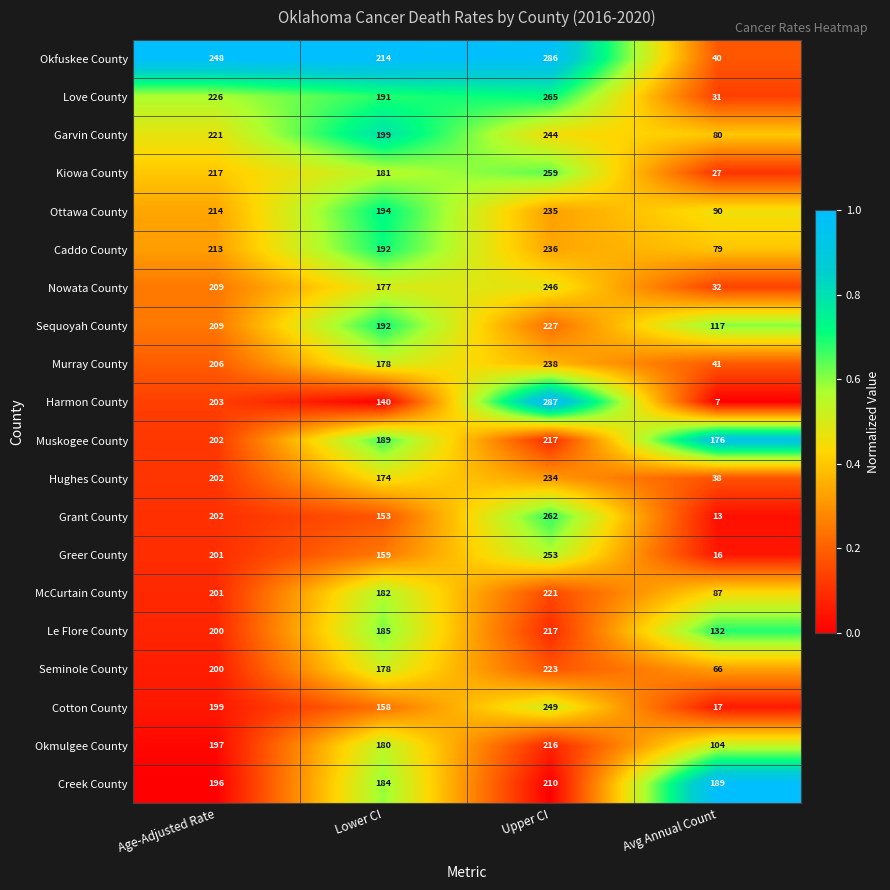

Which series has the largest total across all categories?

Okfuskee County